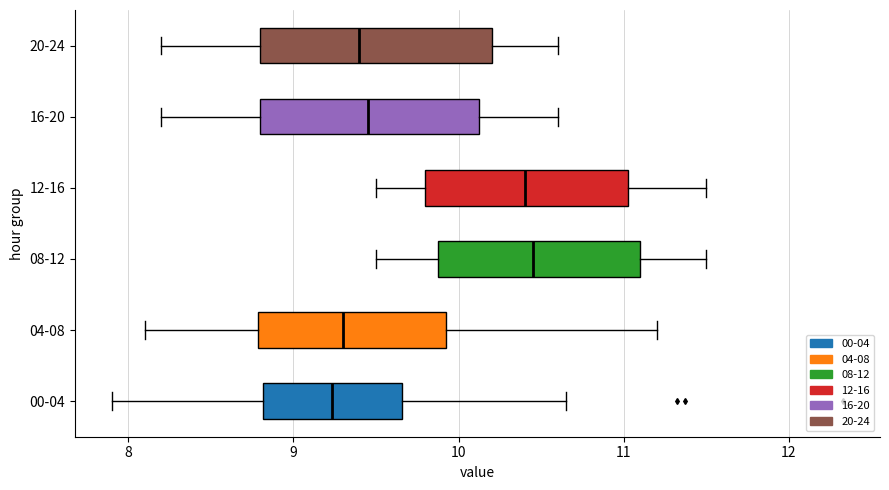

Reading bottom to top, transcribe this box plot: for each box, give where its median line is, the range the box spans, and where its two whiskers end, as read against the x-axis. The values are not printed on the chart, so give them approximately, as read against the axis.

00-04: median 9.2, box 8.8 to 9.7, whiskers 7.9 to 10.7
04-08: median 9.3, box 8.8 to 9.9, whiskers 8.1 to 11.2
08-12: median 10.5, box 9.9 to 11.1, whiskers 9.5 to 11.5
12-16: median 10.4, box 9.8 to 11.0, whiskers 9.5 to 11.5
16-20: median 9.5, box 8.8 to 10.1, whiskers 8.2 to 10.6
20-24: median 9.4, box 8.8 to 10.2, whiskers 8.2 to 10.6